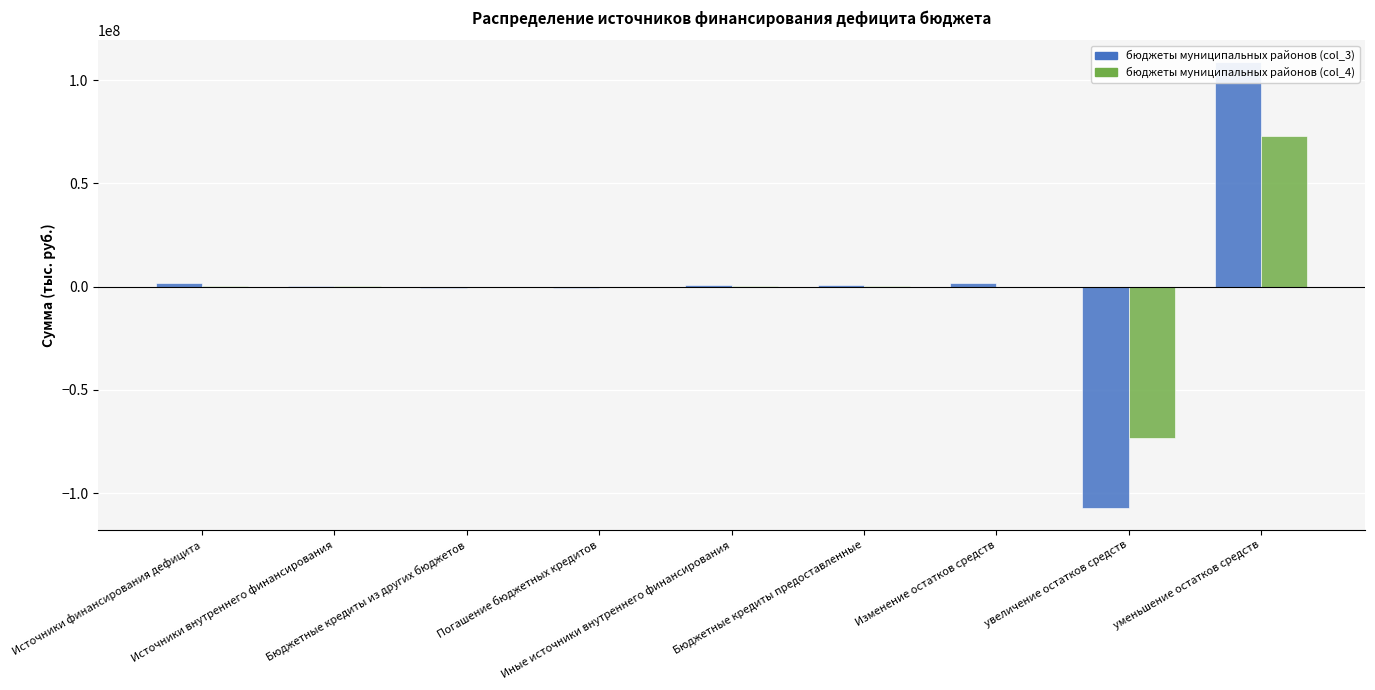

Which series changed the most between Источники внутреннего финансирования and Иные источники внутреннего финансирования?

бюджеты муниципальных районов (col_3)